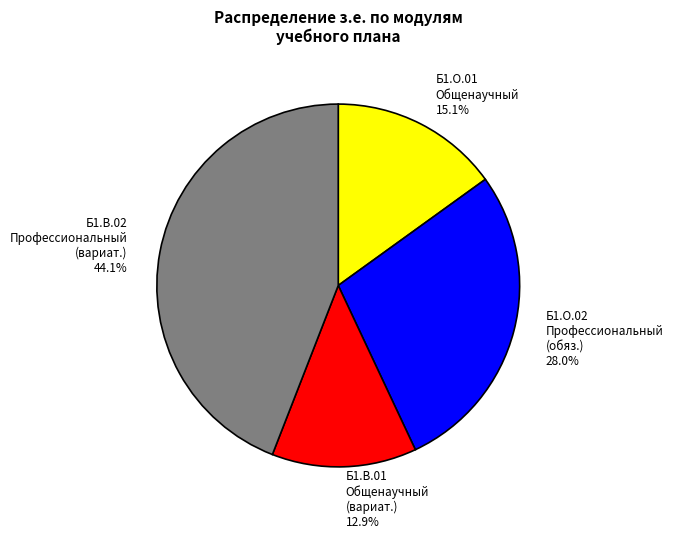

How many slices are in this pie chart?

4